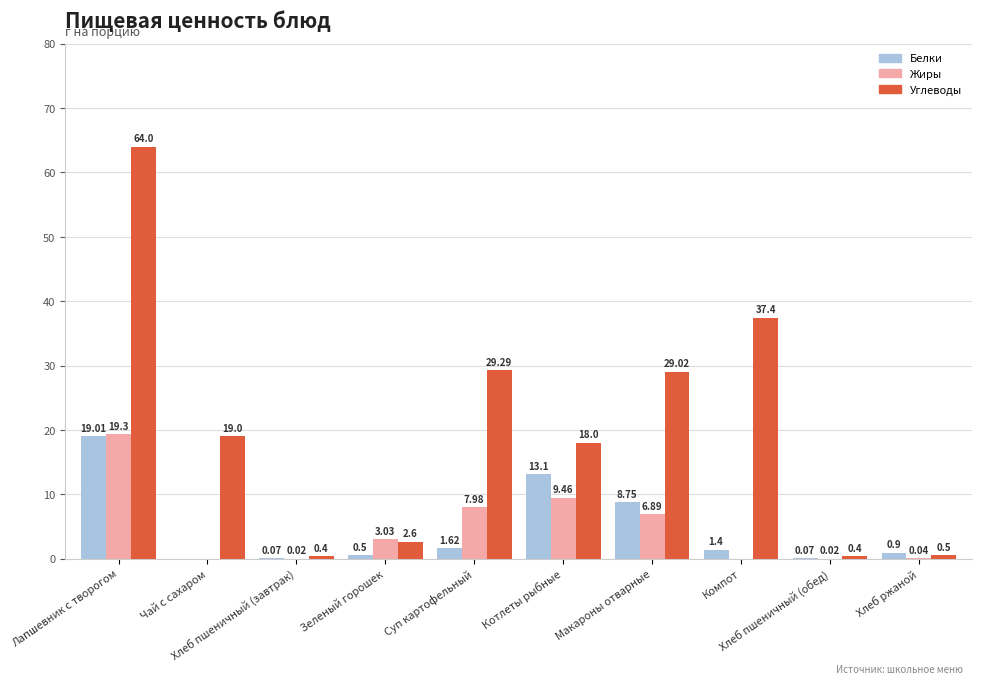

How many values in the Жиры series exceed 3?

5